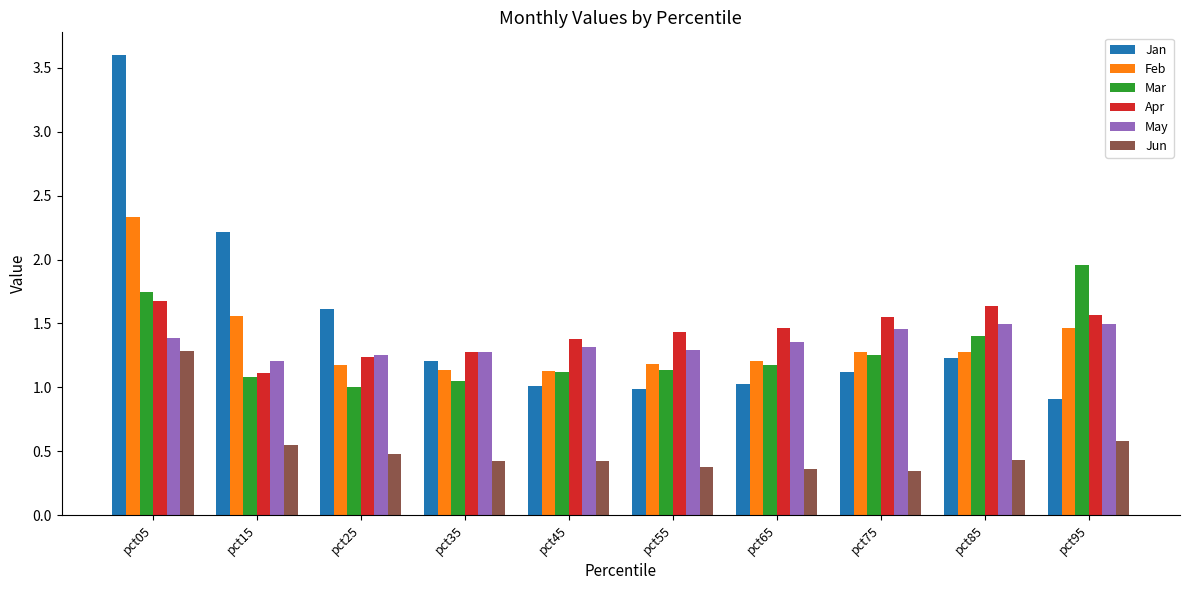

Does the chart contain any negative values?

No